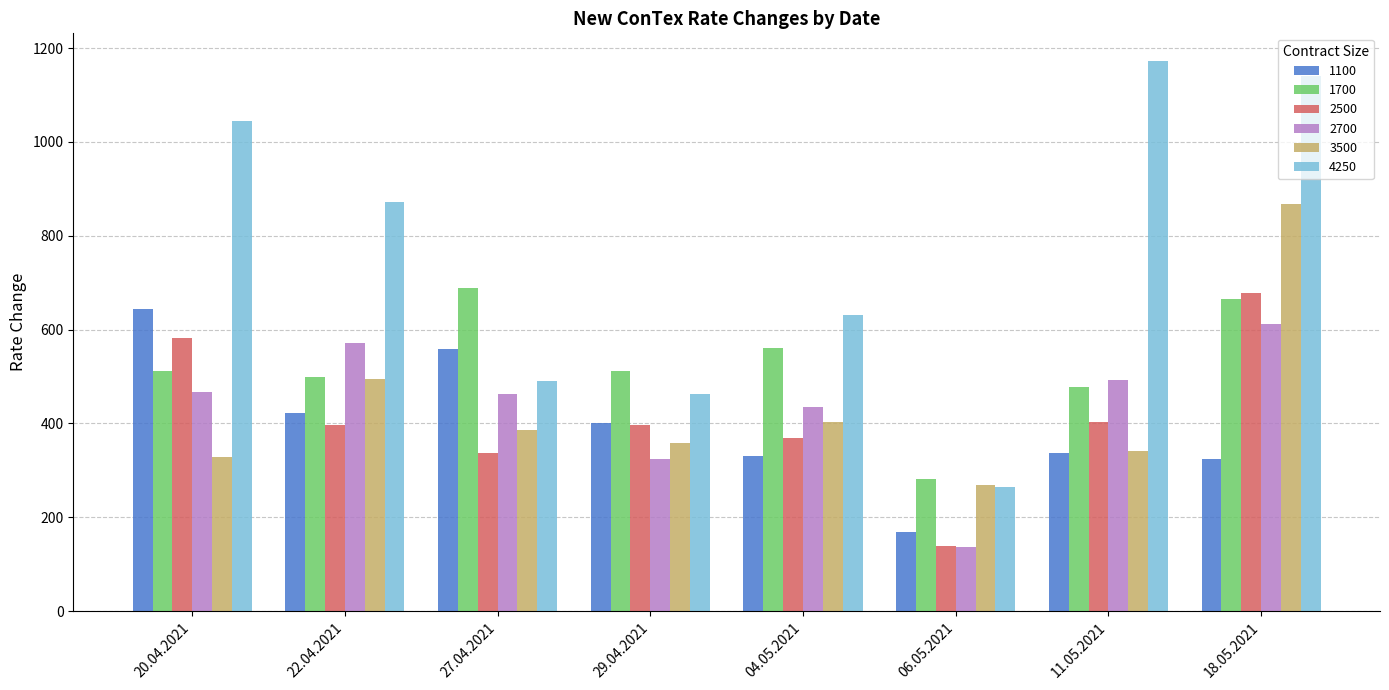

What is the difference between the second highest and second lowest values in the 2700 series?

246